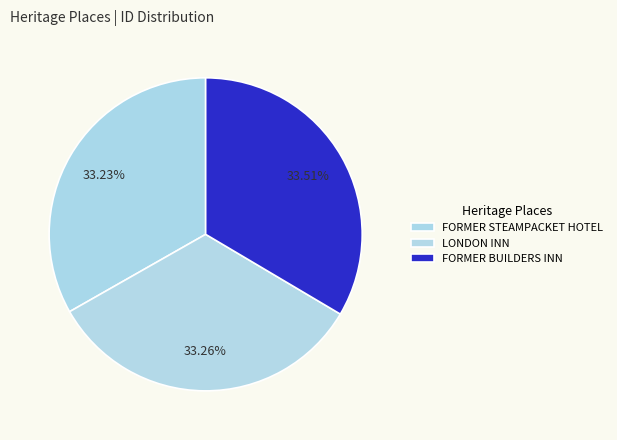

To the nearest percent, what portion does FORMER STEAMPACKET HOTEL represent?

33%